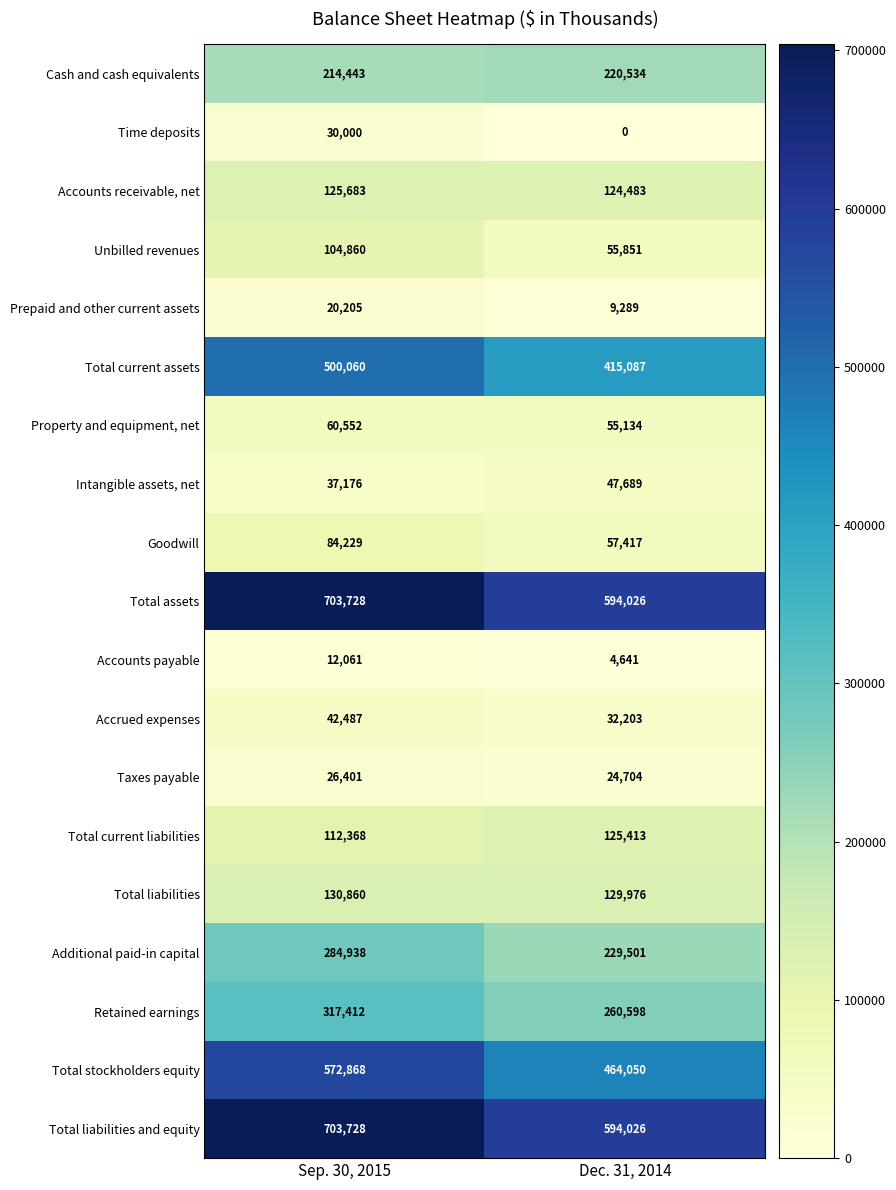

At which category is the sum across all series the highest?

Sep. 30, 2015